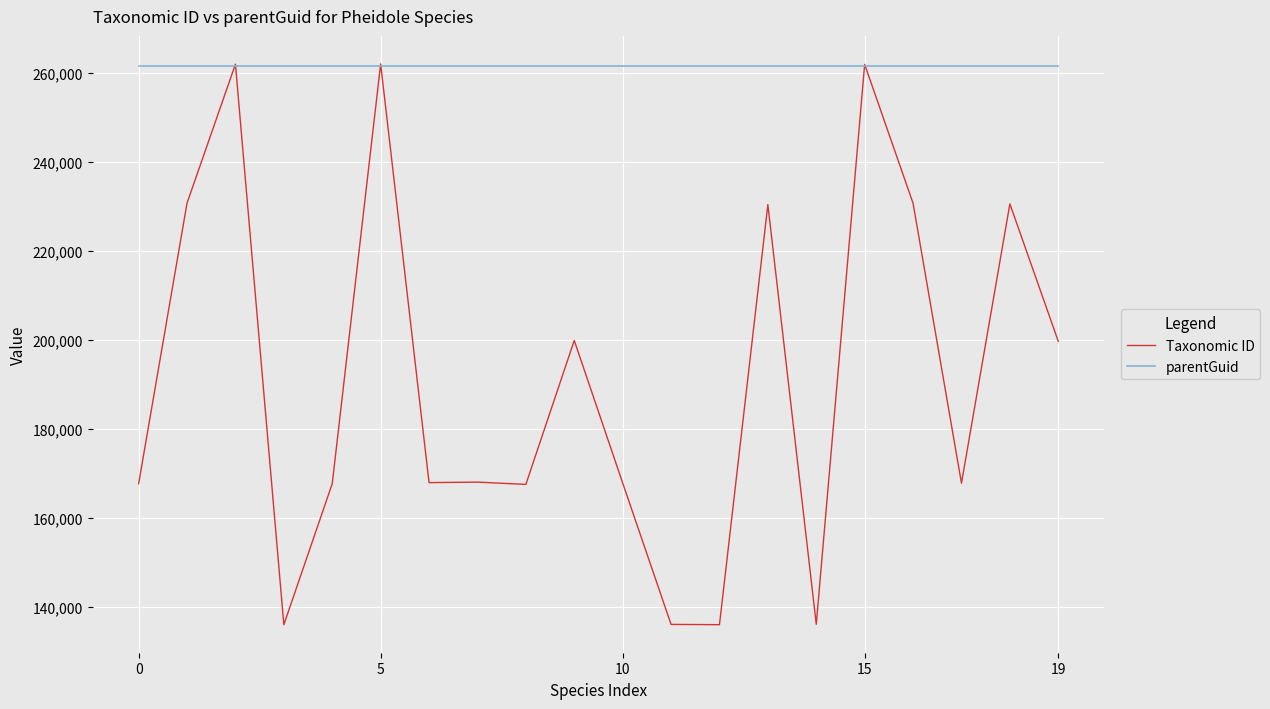

List the series in order of their overall mean, highest first.

parentGuid, Taxonomic ID